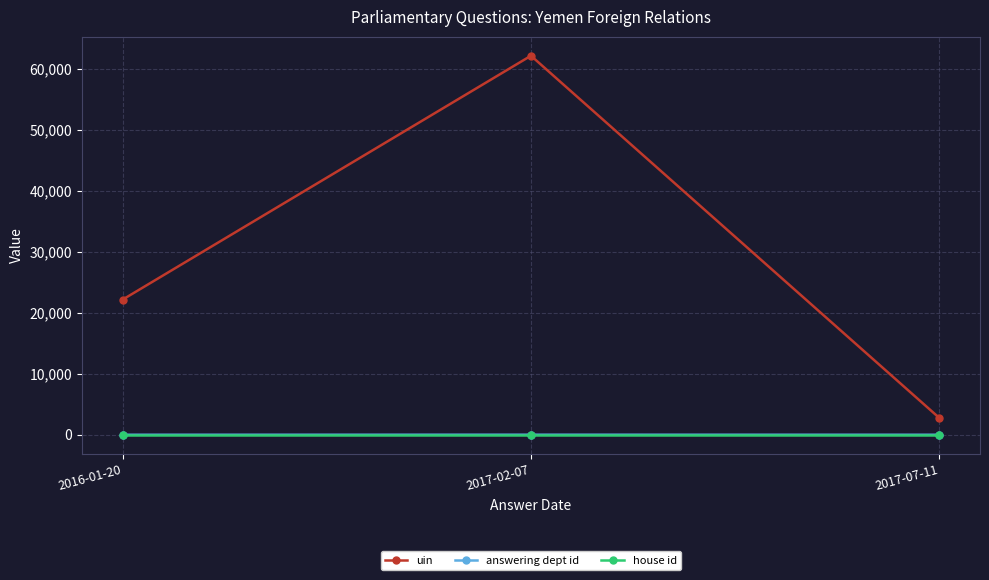

Count the number of categories in the chart.

3